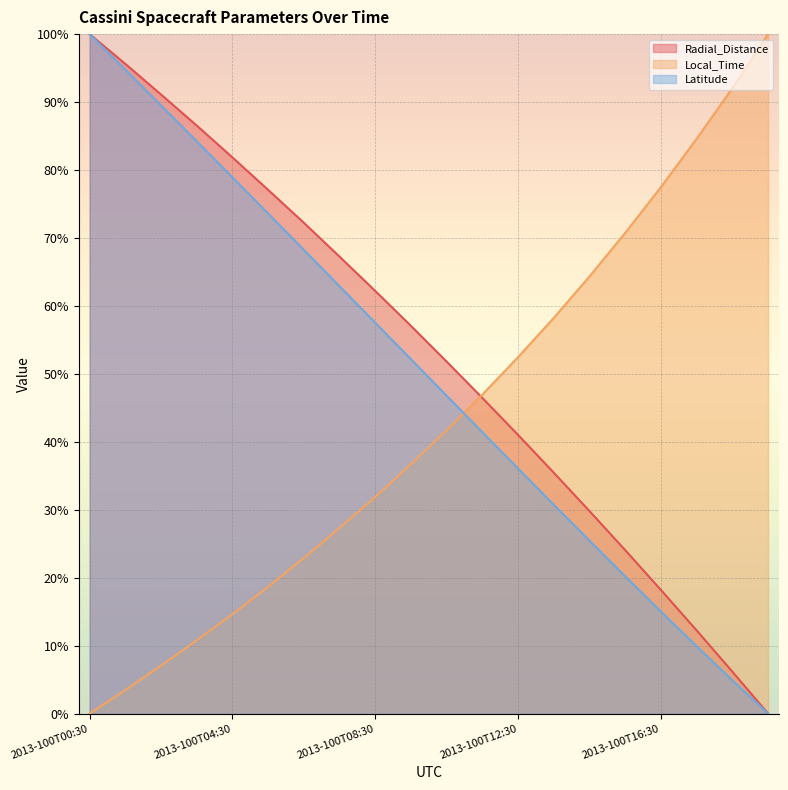

Which series has the largest total across all categories?

Radial_Distance